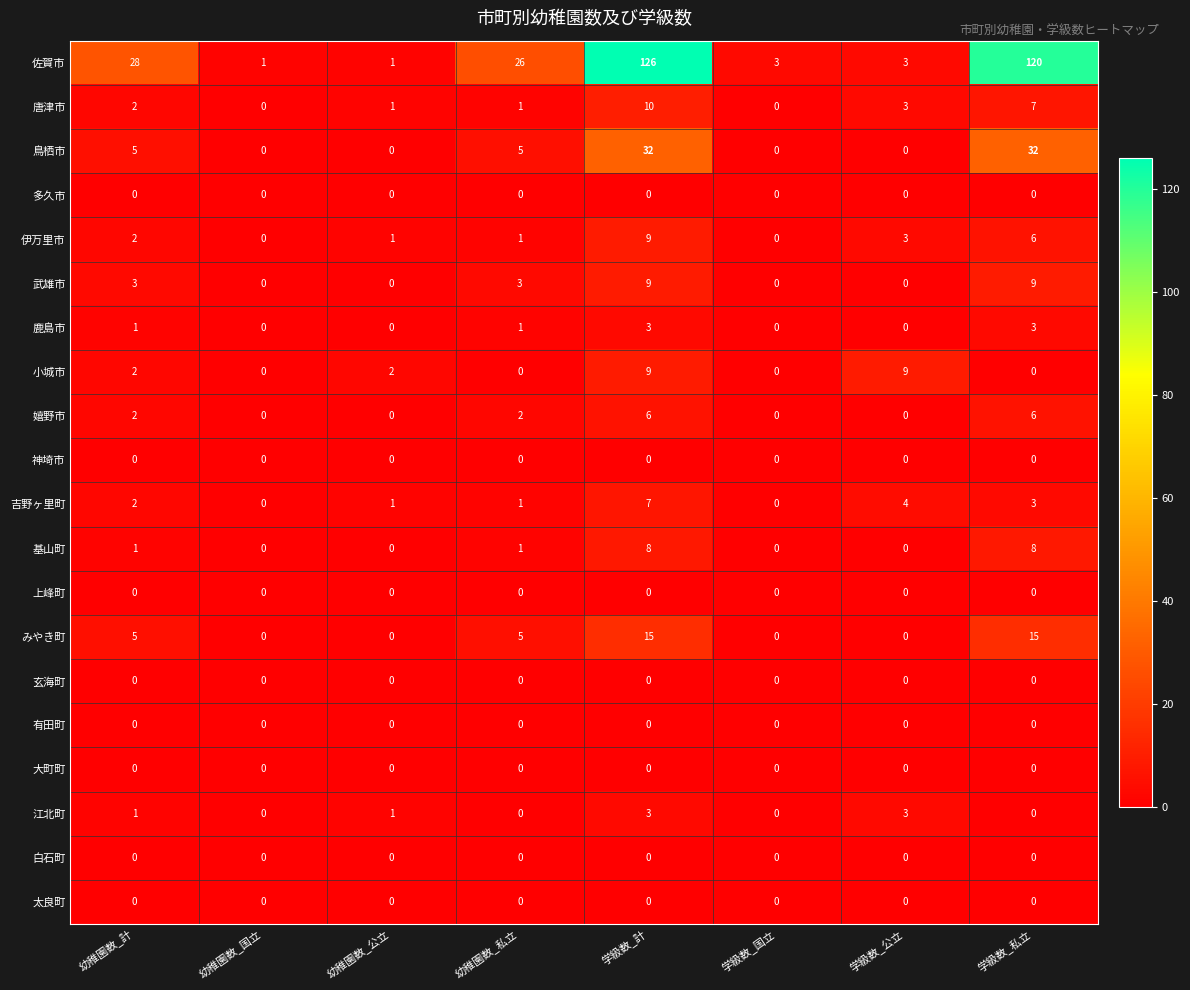

How many series are shown in this chart?

20